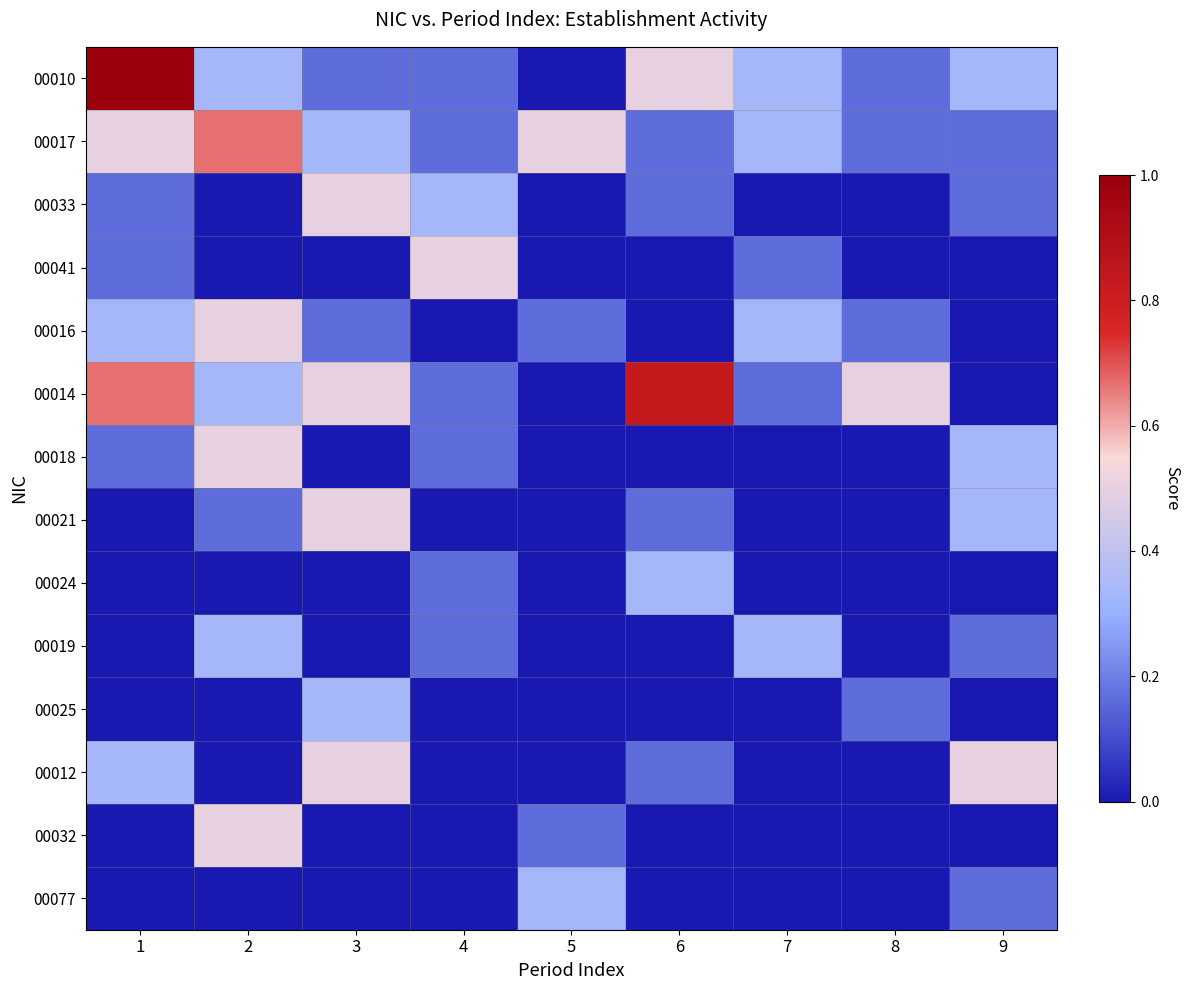

Which label corresponds to the smallest value in the chart?

5